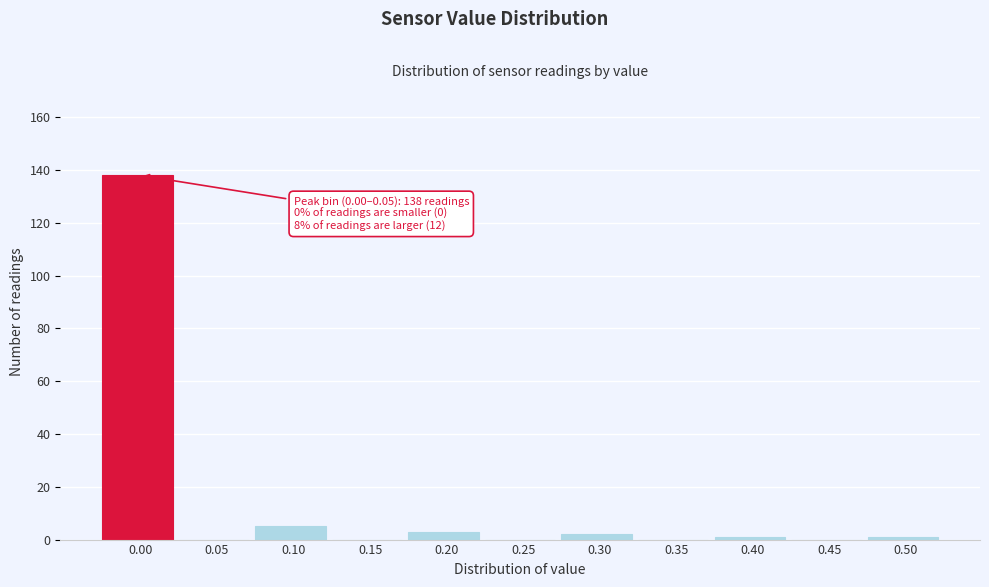

Reading left to right, list all the values displayed in this chart.

0.00=138	0.05=0	0.10=5	0.15=0	0.20=3	0.25=0	0.30=2	0.35=0	0.40=1	0.45=0	0.50=1